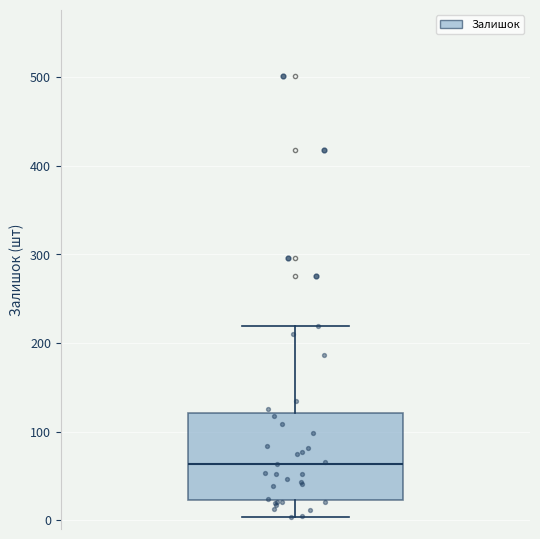

Read this box plot against the y-axis: the position of the median line, the range covered by the box, and the ends of both whiskers. The values are not printed on the chart, so give them approximately, as read against the axis.

median 60, box 20 to 120, whiskers 0 to 220